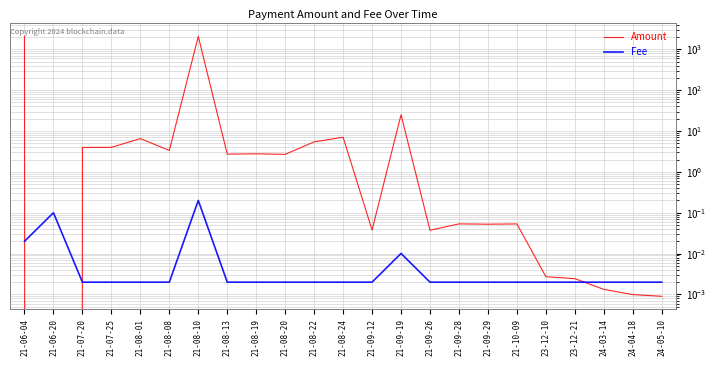

What is the label of the 16th point from the right?

21-08-13